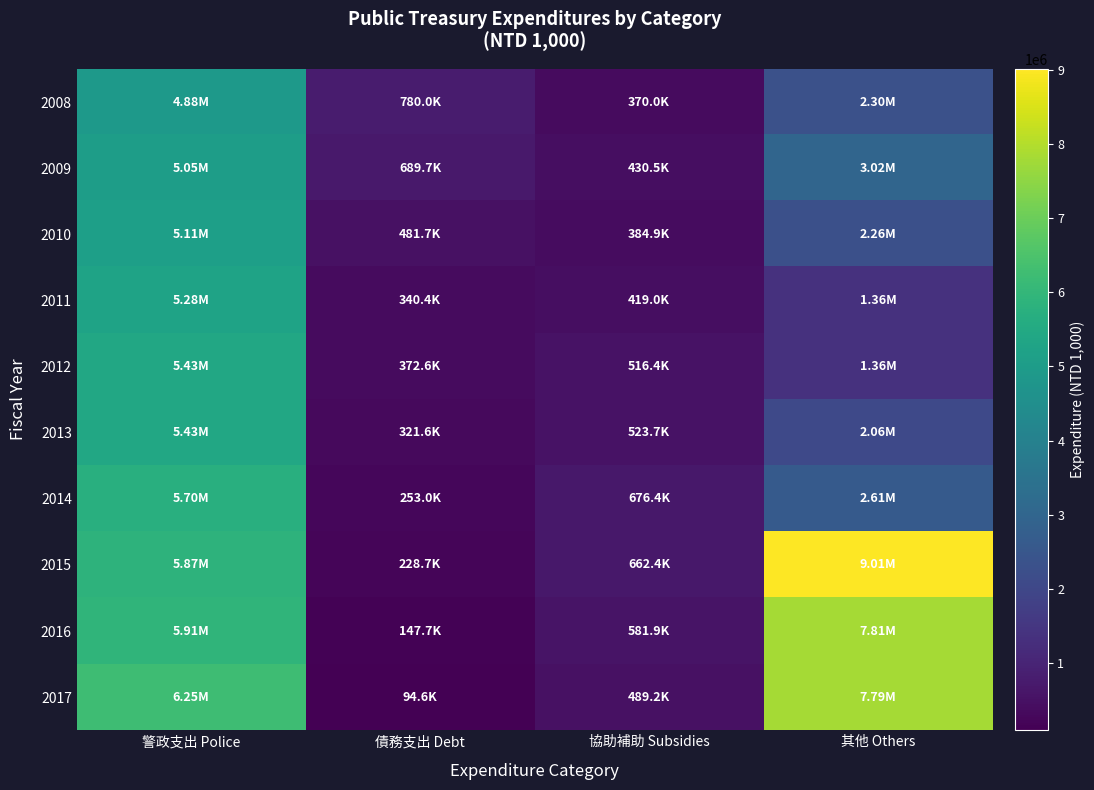

At how many categories does at least one series exceed 5207116?

2